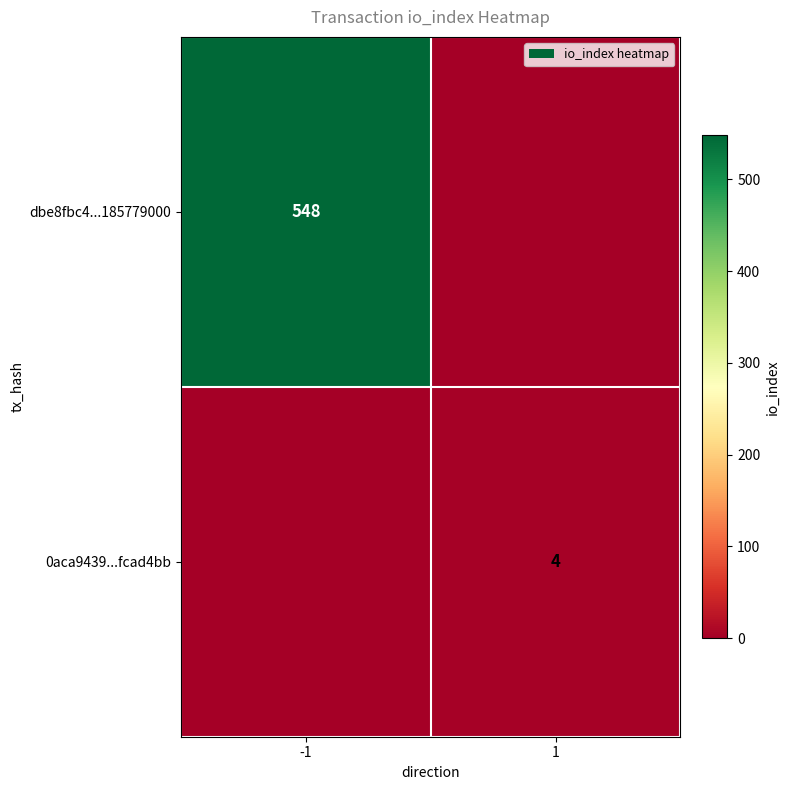

The value of dbe8fbc4...185779000 at -1 is 284. True or false?

False